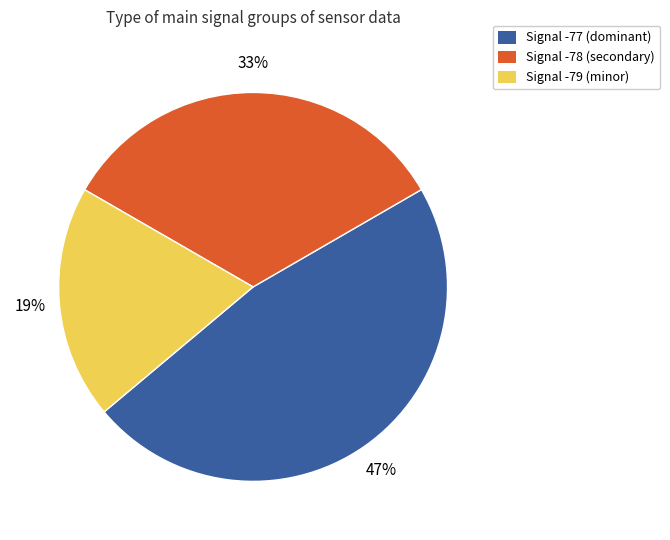

Which slice is the smallest?

Signal -79 (minor)